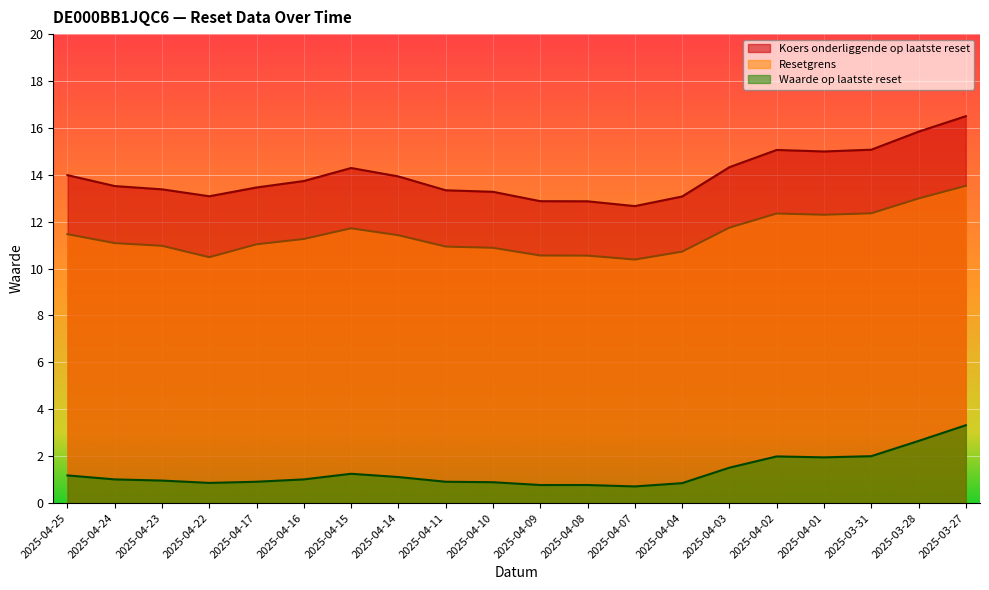

What is the difference between the Resetgrens values at 2025-04-10 and 2025-04-24?

0.2